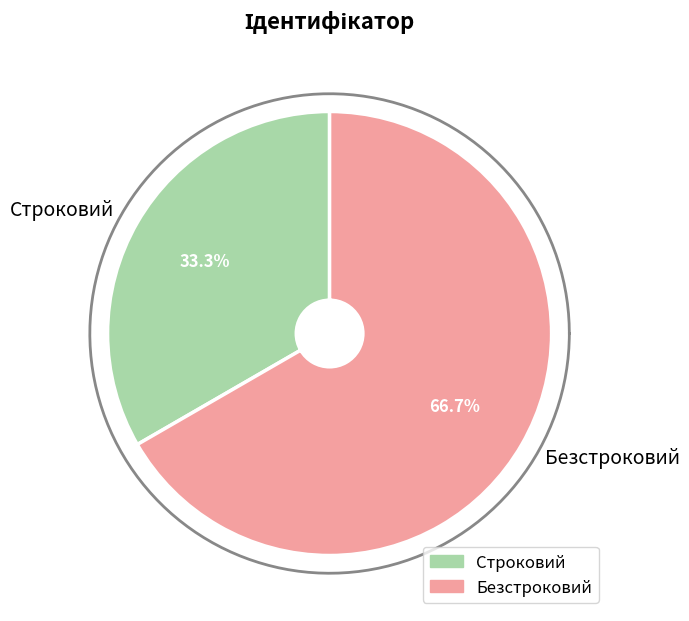

Between Безстроковий and Строковий, which is larger?

Безстроковий